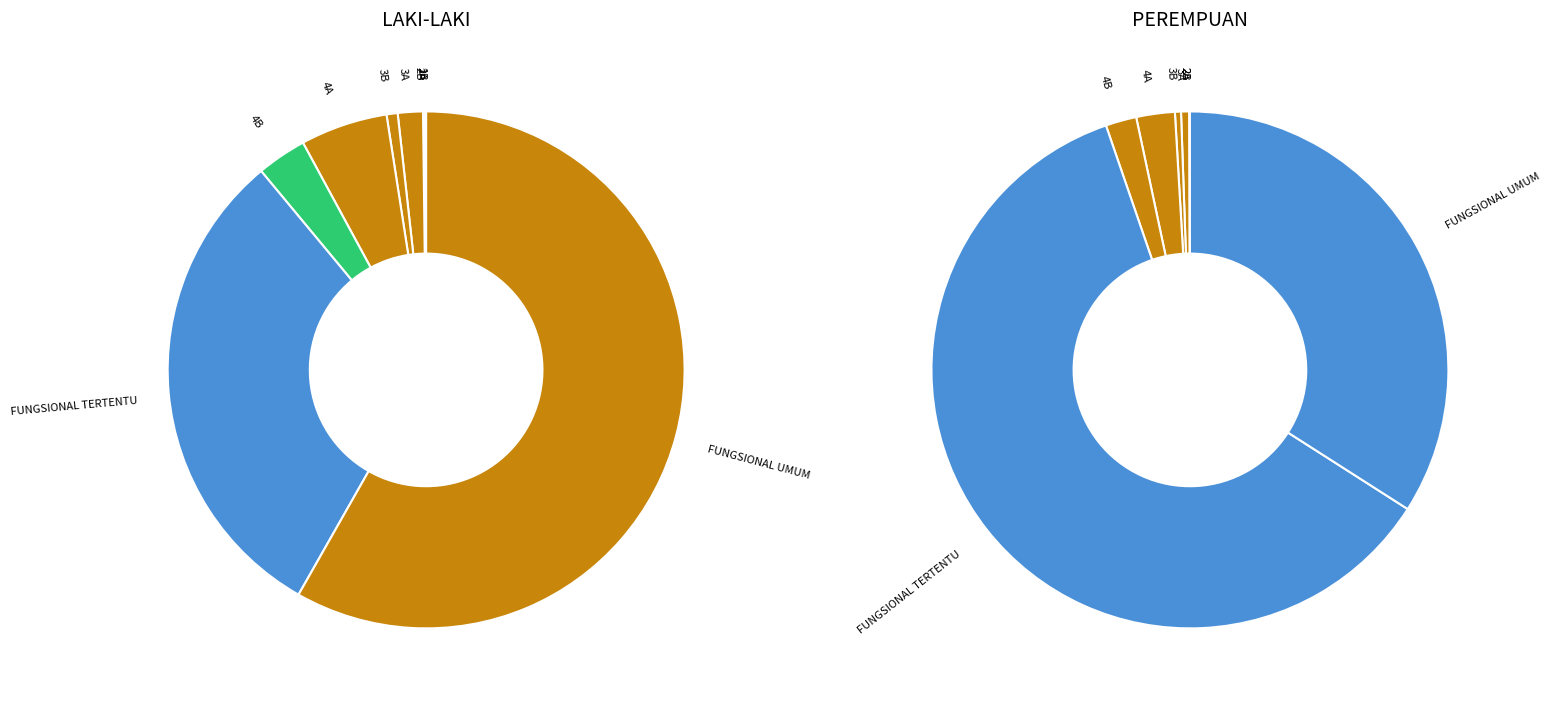

Does any single category account for the majority?

Yes